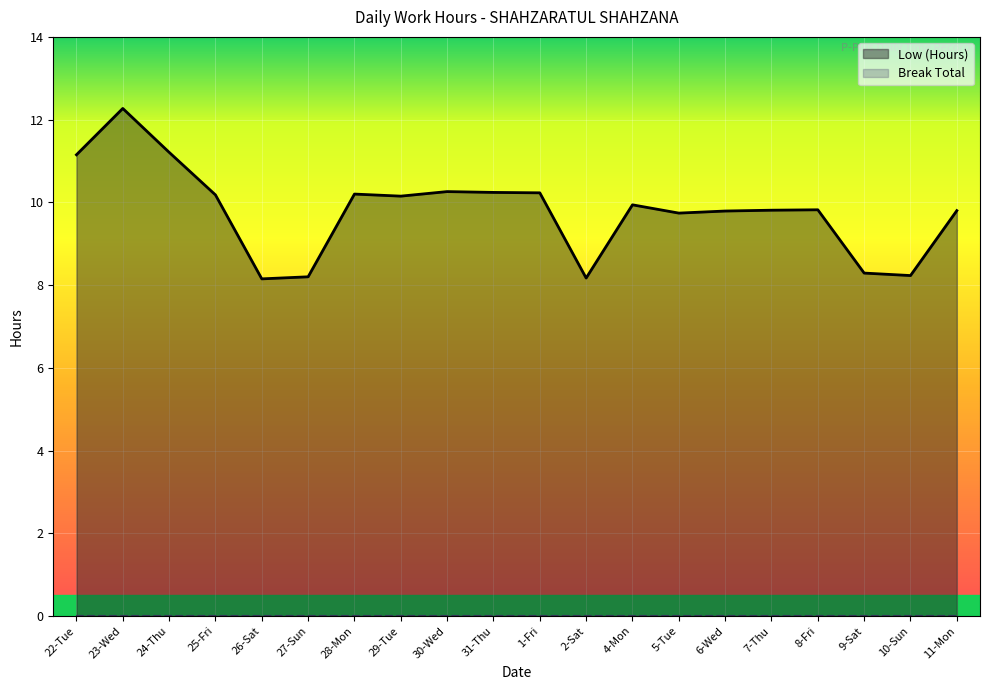

What is the label of the 2nd point from the left?

23-Wed